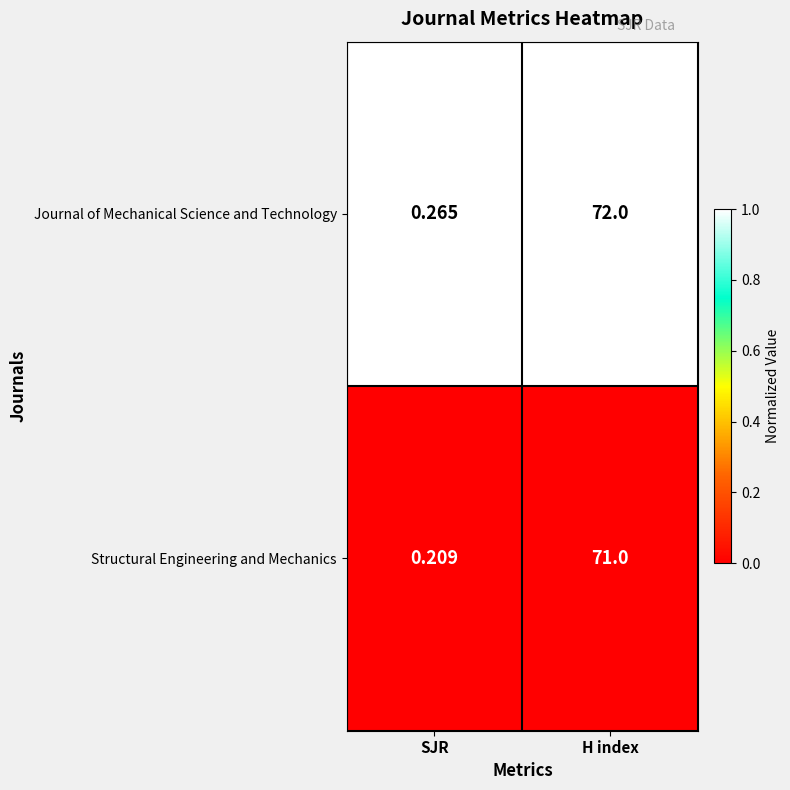

At which category does the chart reach its peak across all series?

H index